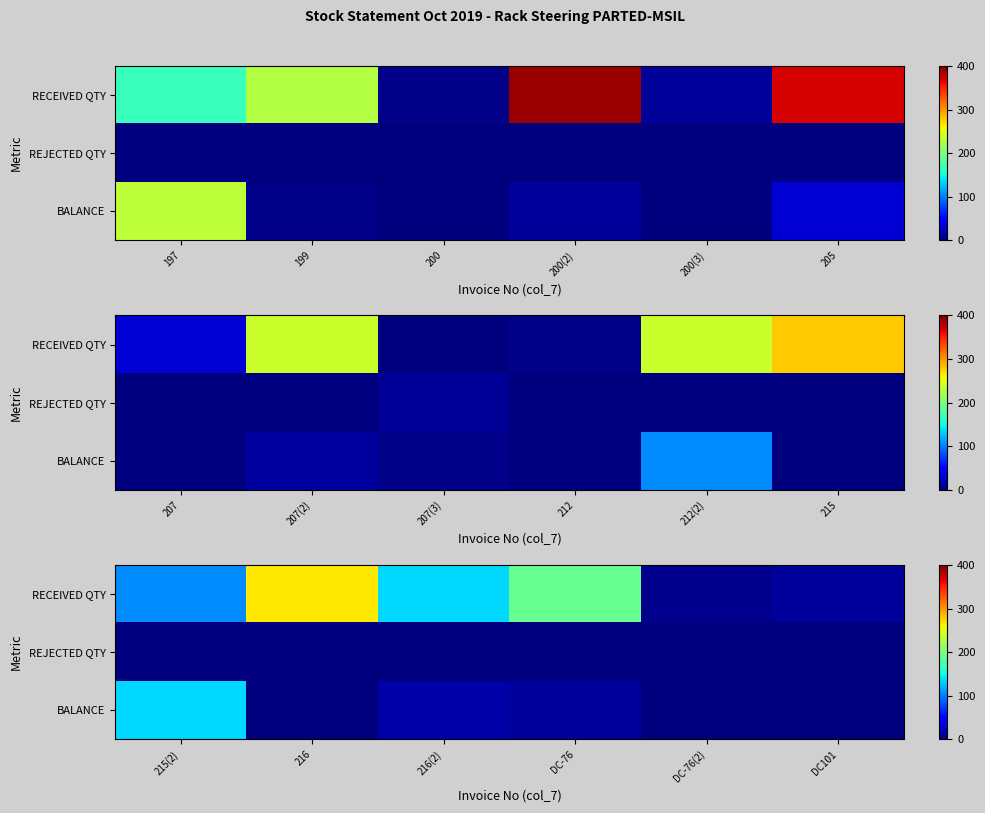

Rank the series at DC-76 from highest to lowest value.

RECEIVED QTY, BALANCE, REJECTED QTY